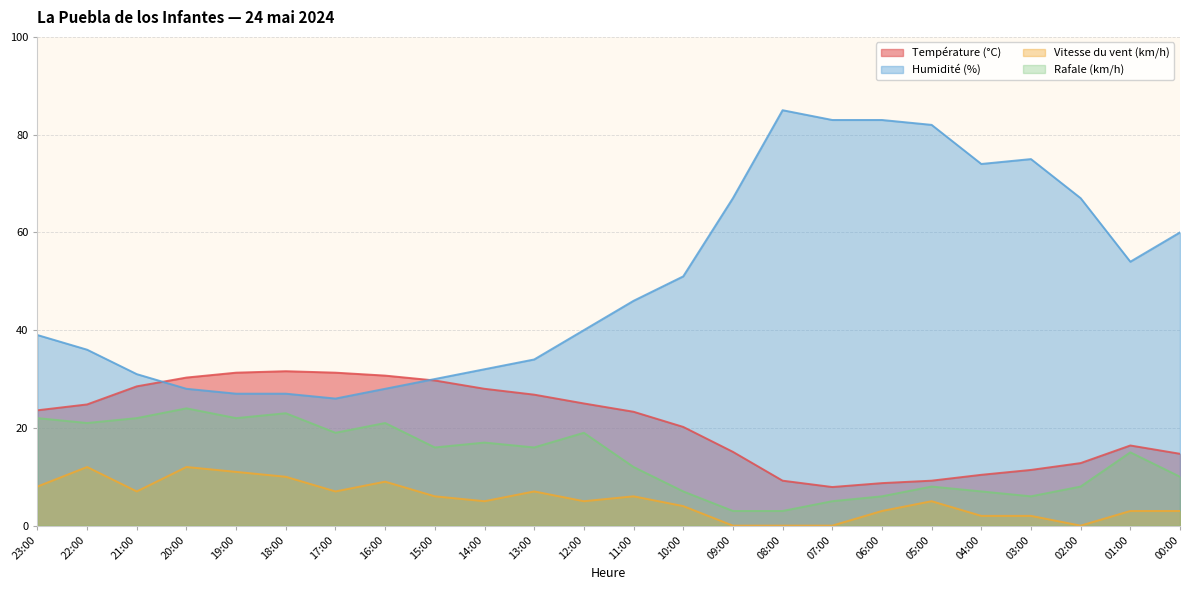

True or false: Rafale (km/h) and Humidité (%) cross at least once.

False